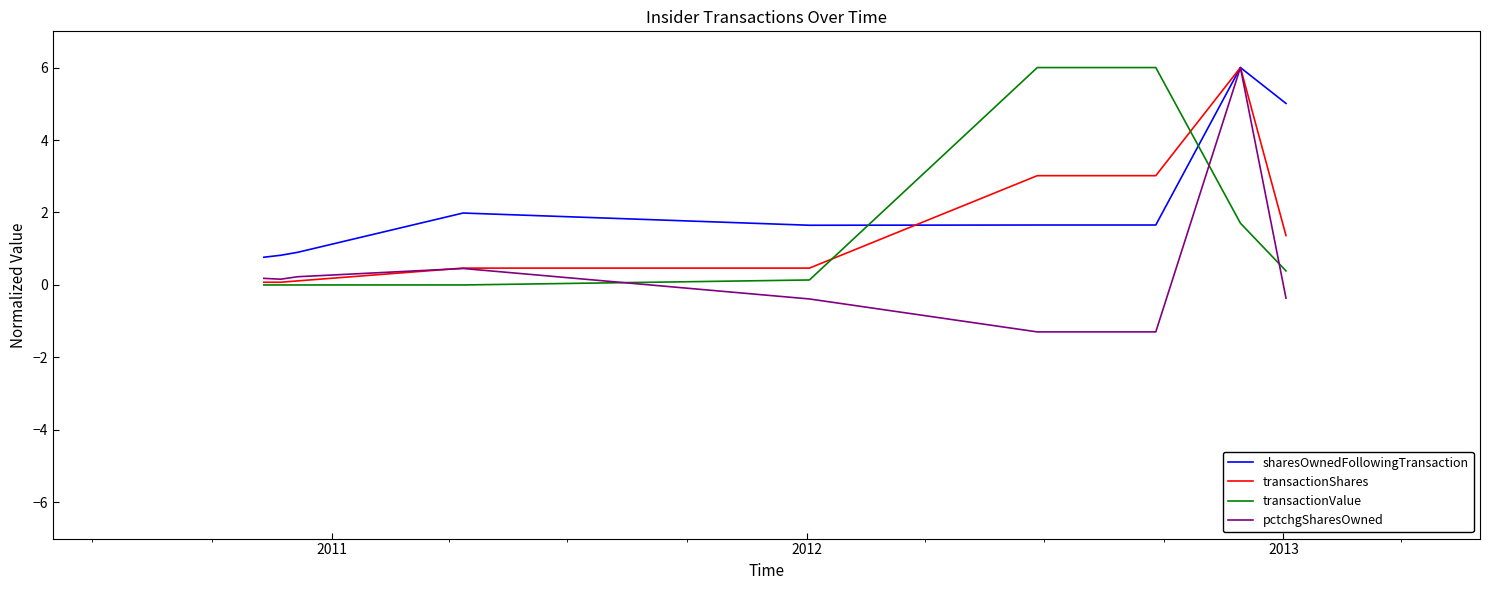

Which series has the largest total across all categories?

sharesOwnedFollowingTransaction